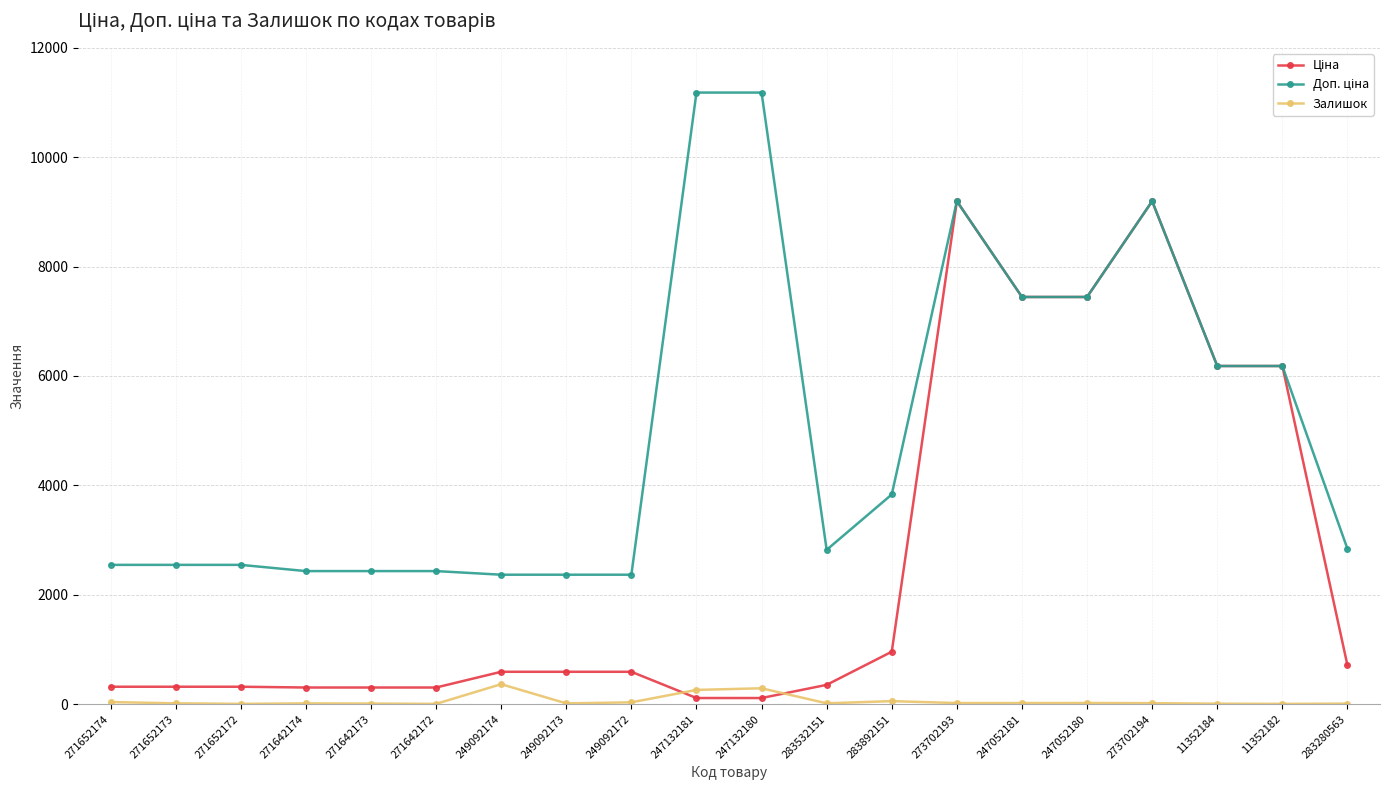

How many lines are shown in the chart?

3